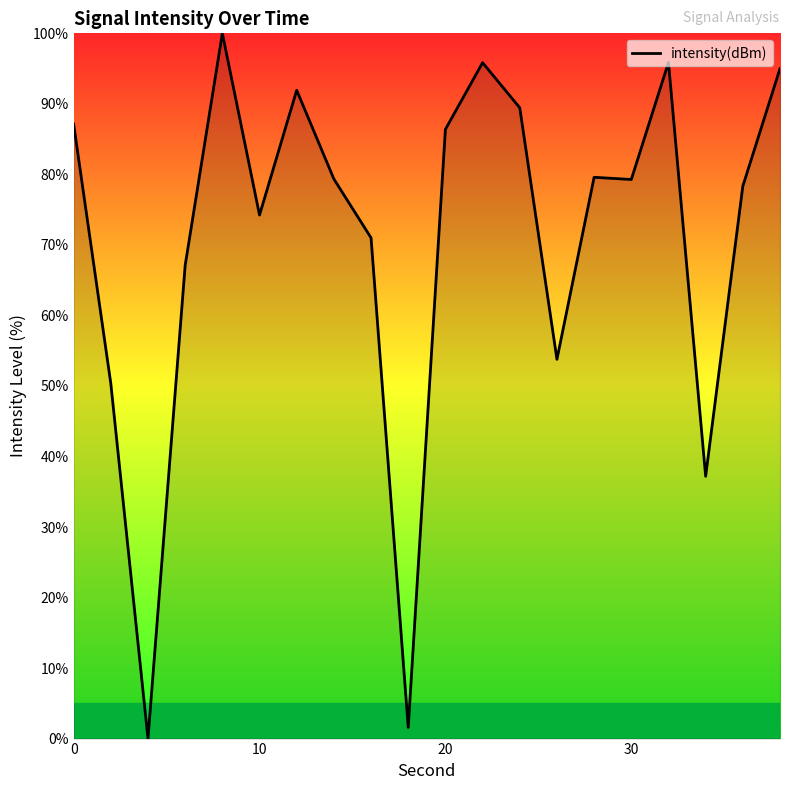

Count the number of data series in this chart.

1